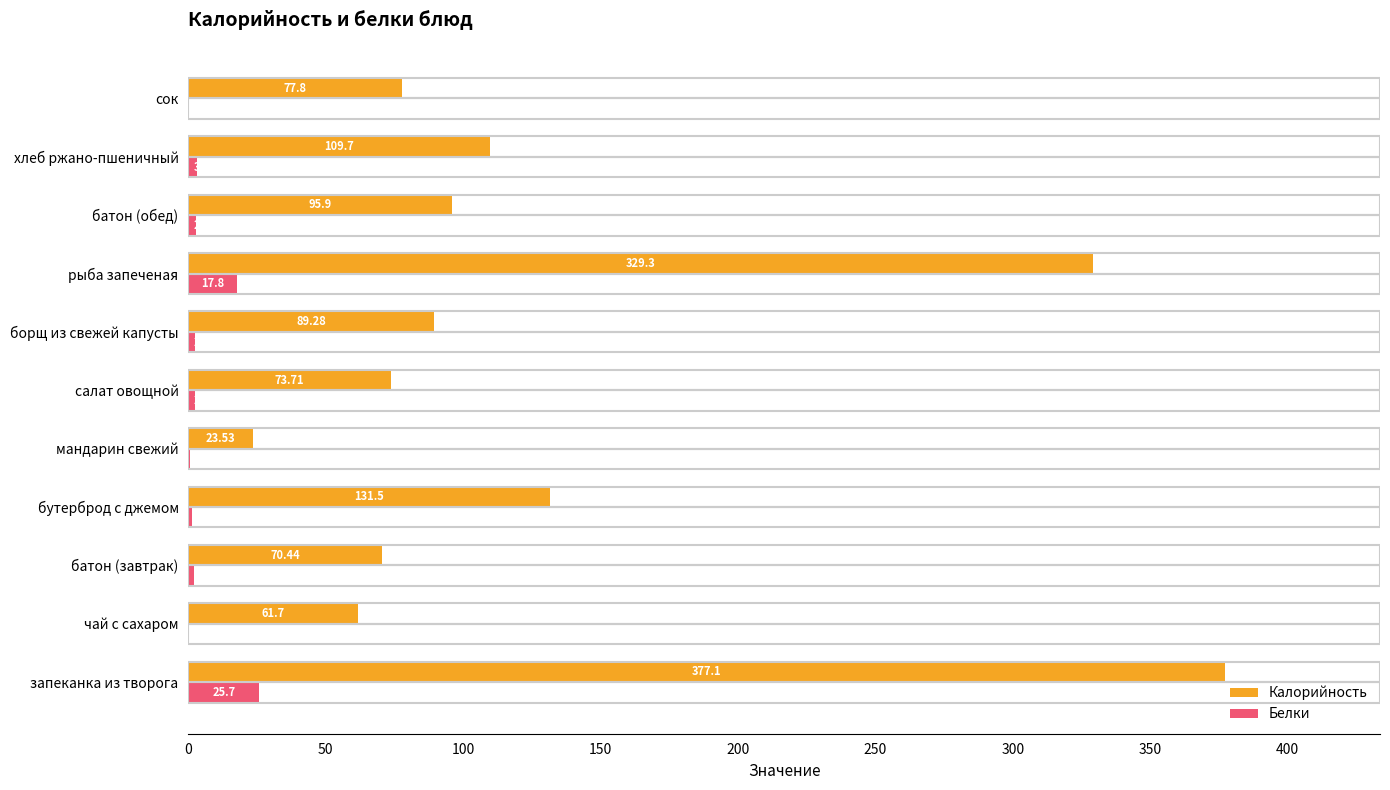

Where is Калорийность nearest to the value 200?

бутерброд с джемом